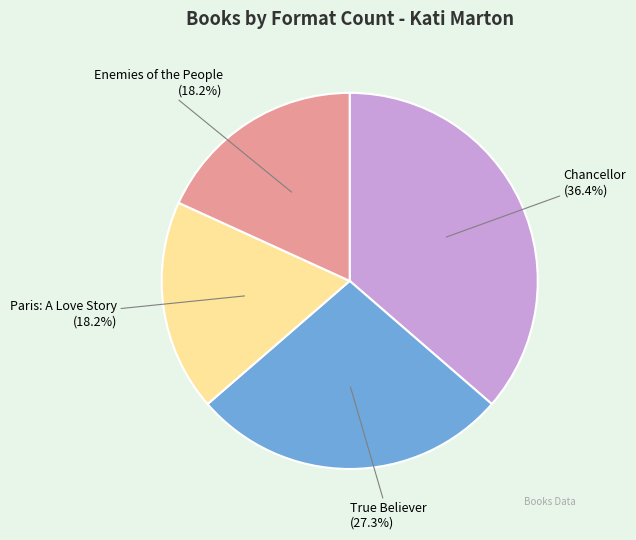

Approximately how many times larger is the value at True Believer compared to Enemies of the People?

1.5